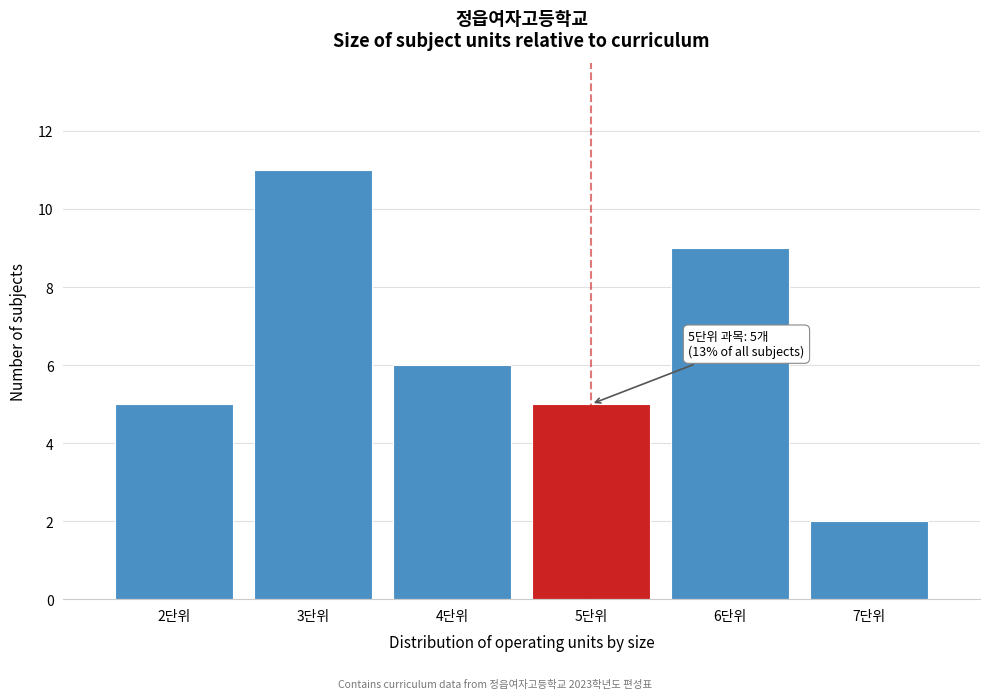

Which range on the x-axis has the tallest bar?

2.5 to 3.5